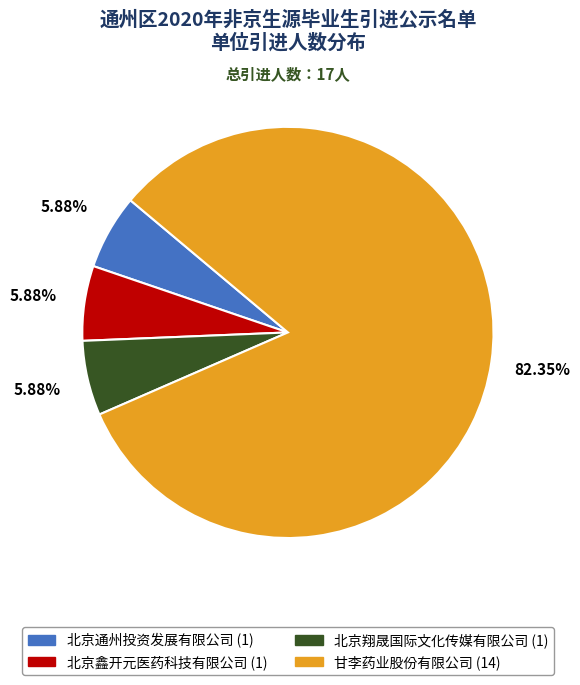

Is there a majority slice in this chart?

Yes